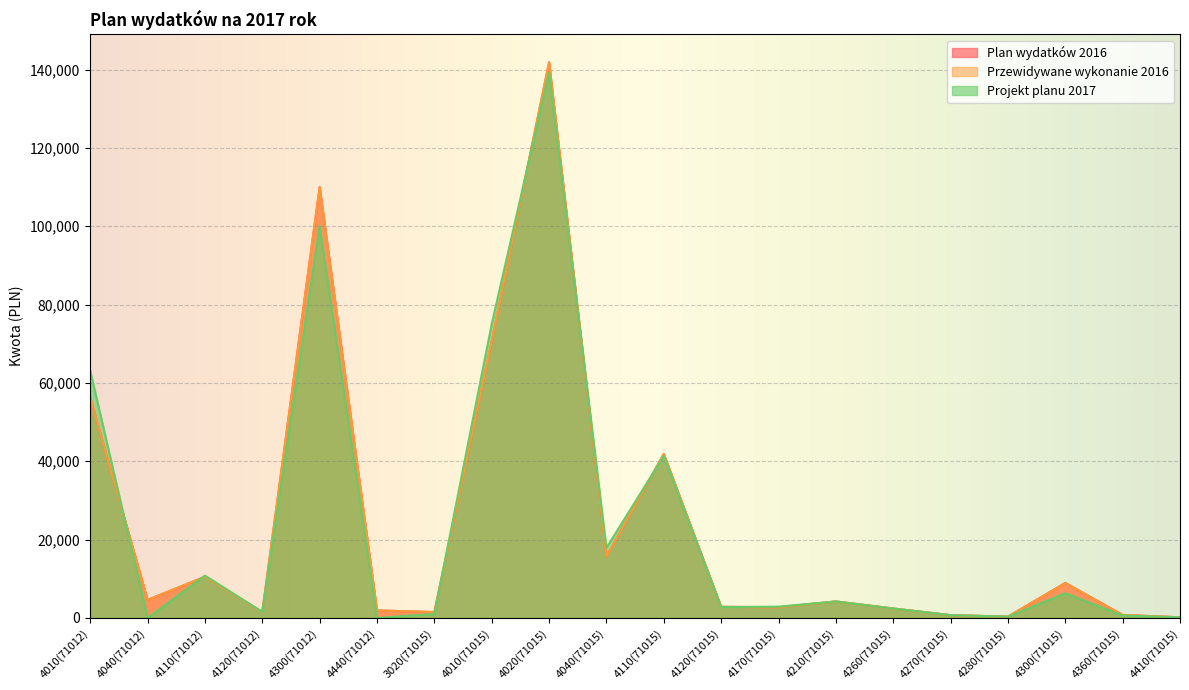

Which series has the largest total across all categories?

Plan wydatków 2016